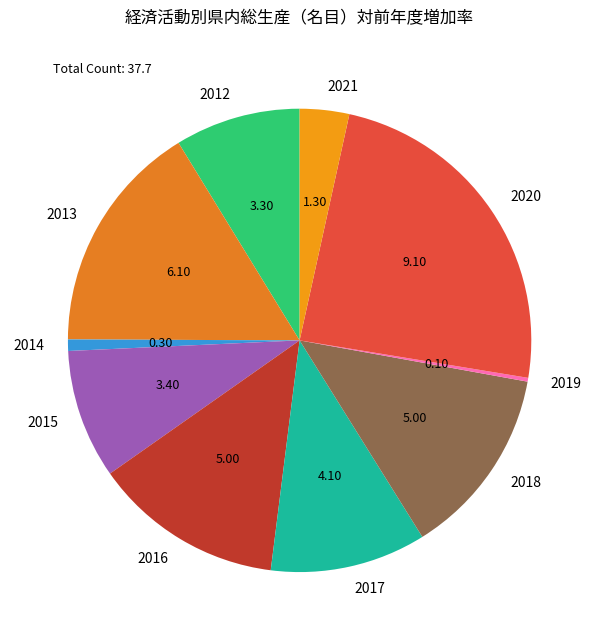

The 2020 slice represents 33% of the pie. True or false?

False